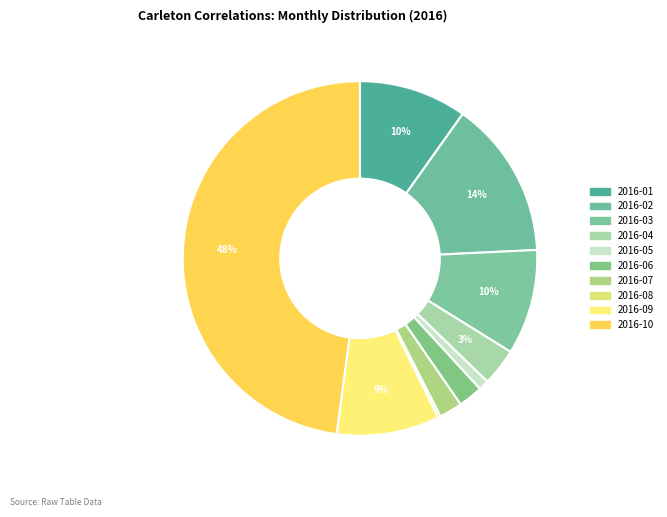

Combined, do 2016-01 and 2016-10 account for over 50%?

Yes